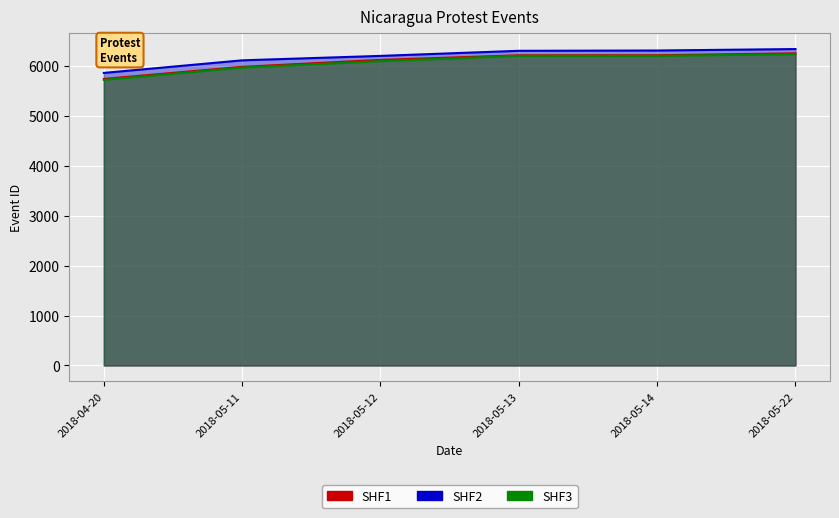

What is the difference between the maximum and minimum values in the SHF3 series?

478